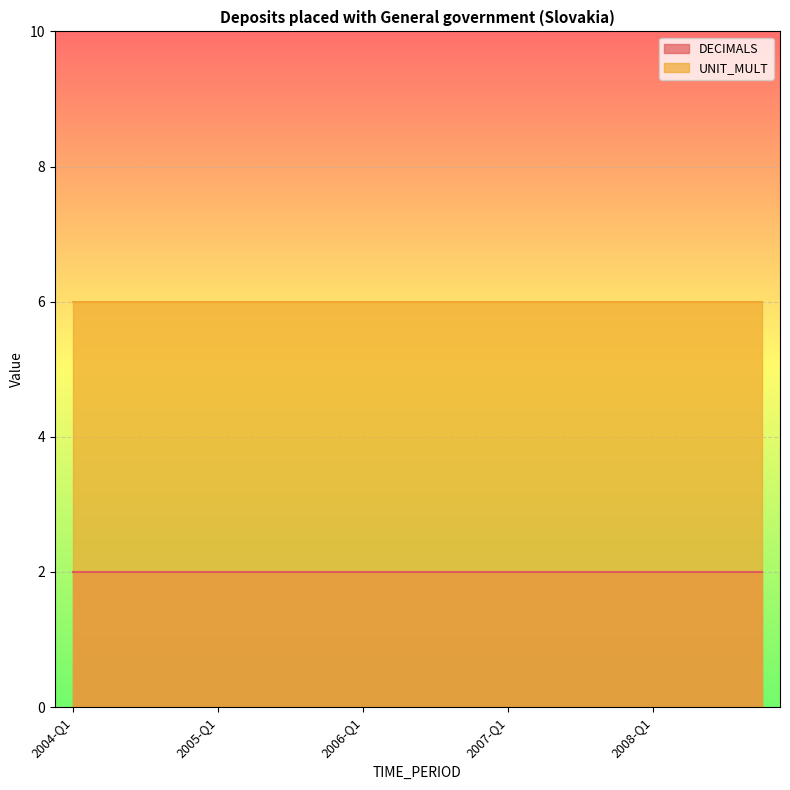

Reading left to right, extract all data points from this chart.

DECIMALS: 2	2	2	2	2	2	2	2	2	2	2	2	2	2	2	2	2	2	2	2
UNIT_MULT: 6	6	6	6	6	6	6	6	6	6	6	6	6	6	6	6	6	6	6	6